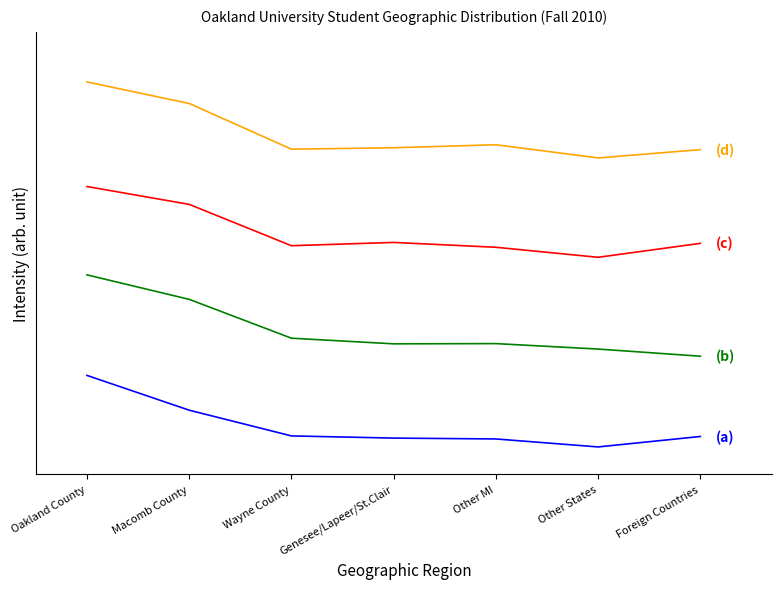

Is this an area chart (filled region under the line)?

No